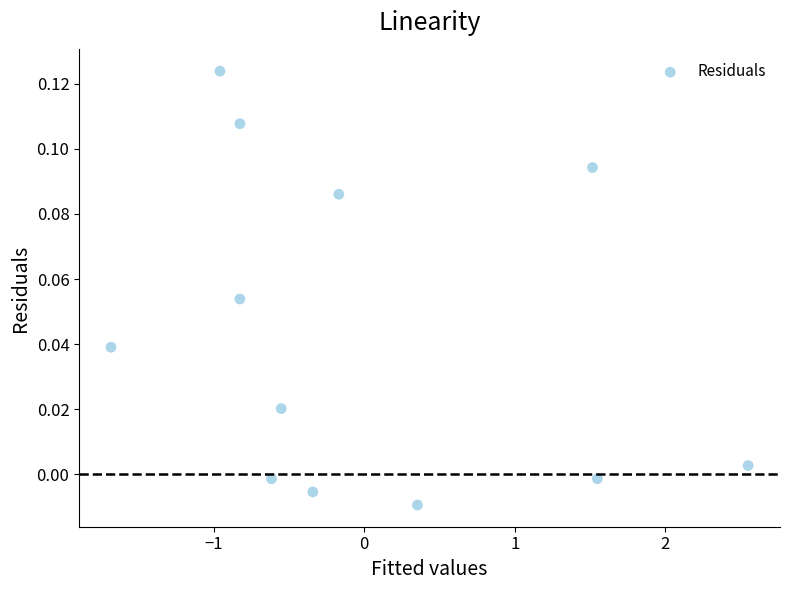

What is the range of X values (max minus min)?

4.2